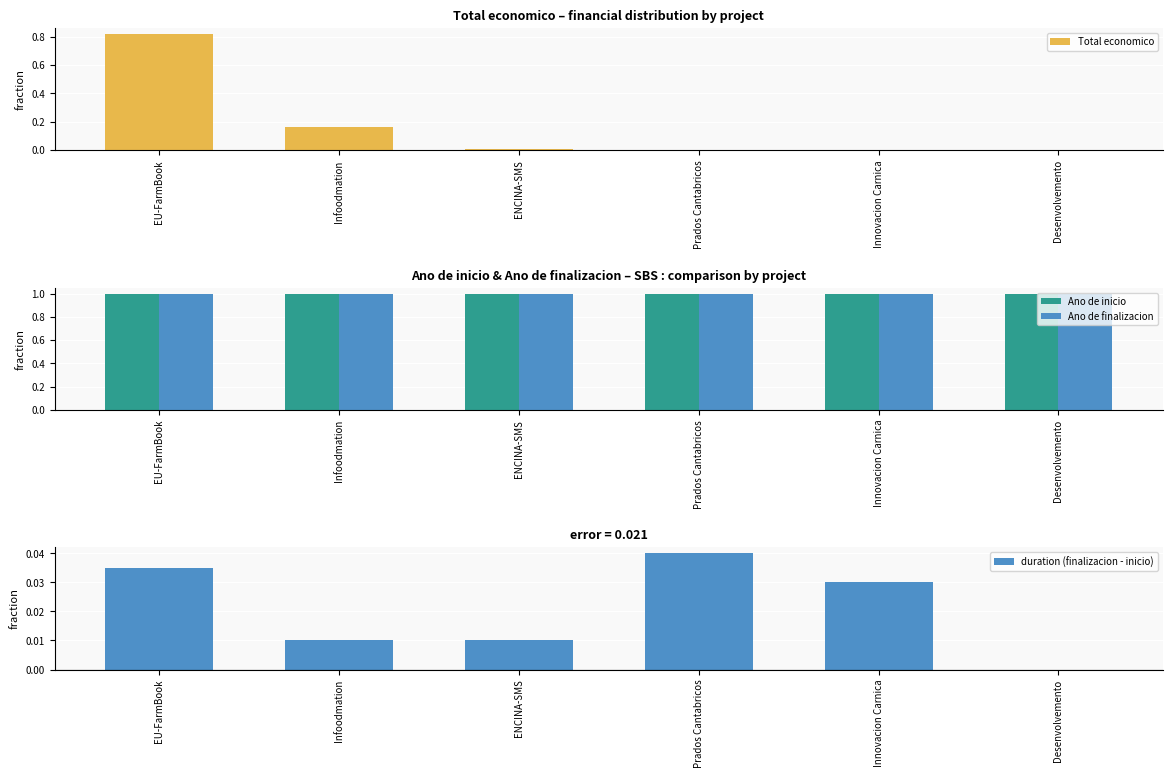

What is the sum of all Total economico values?

1.0